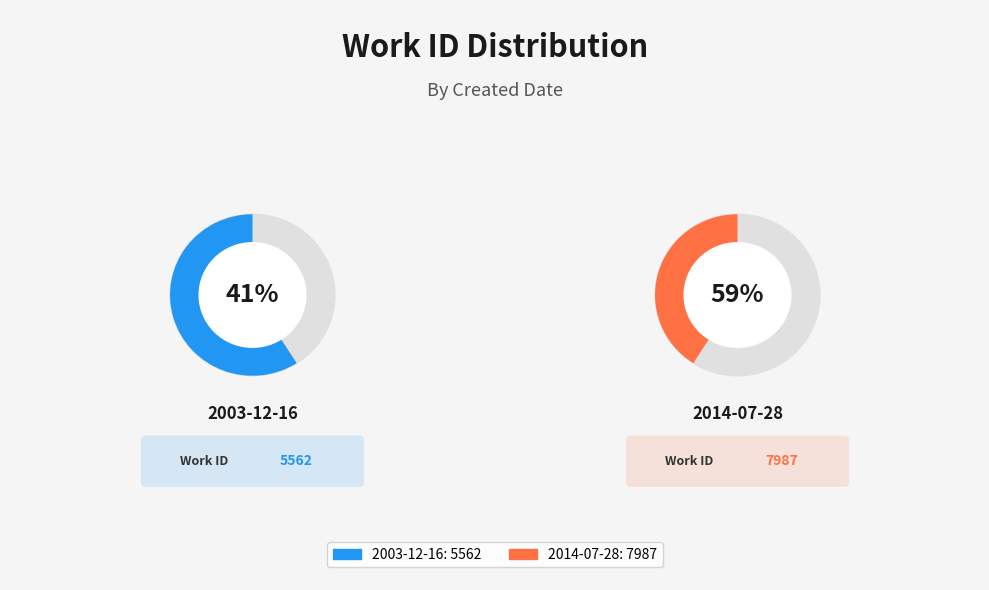

To the nearest percent, what percentage of the pie is 2014-07-28?

59%